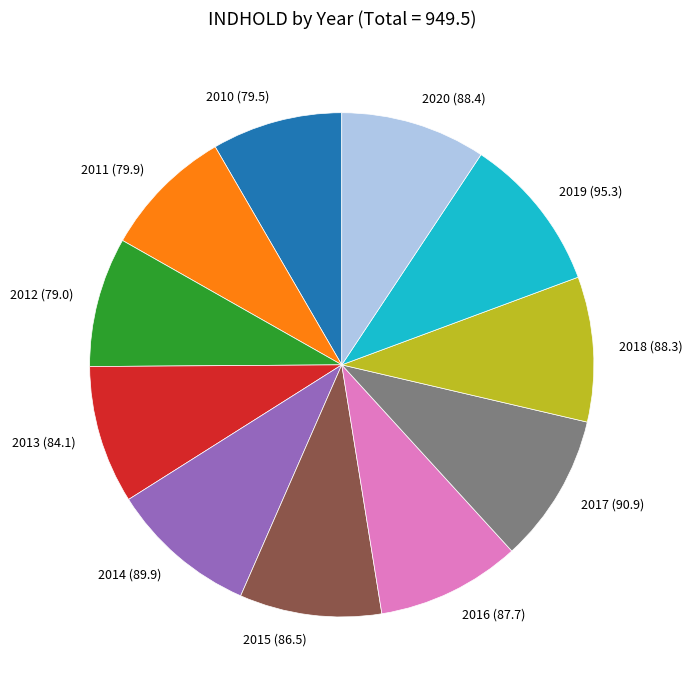

Between 2012 (79.0) and 2013 (84.1), which is larger?

2013 (84.1)